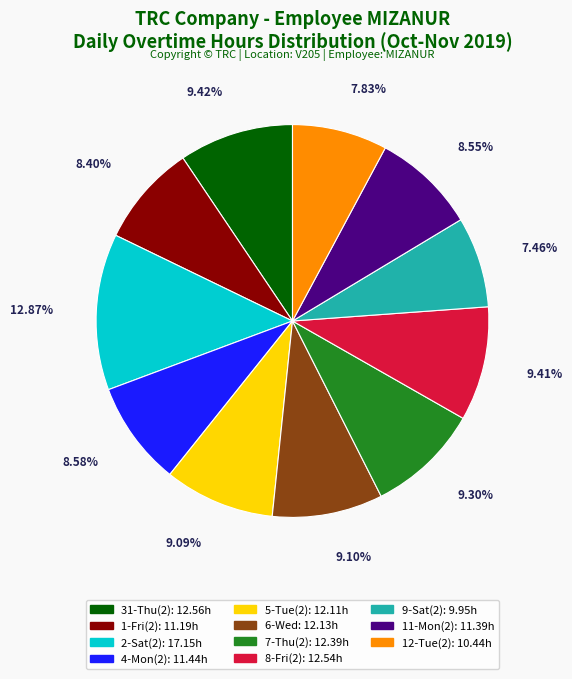

To the nearest percent, what is the combined percentage of 7-Thu(2) and 4-Mon(2)?

18%